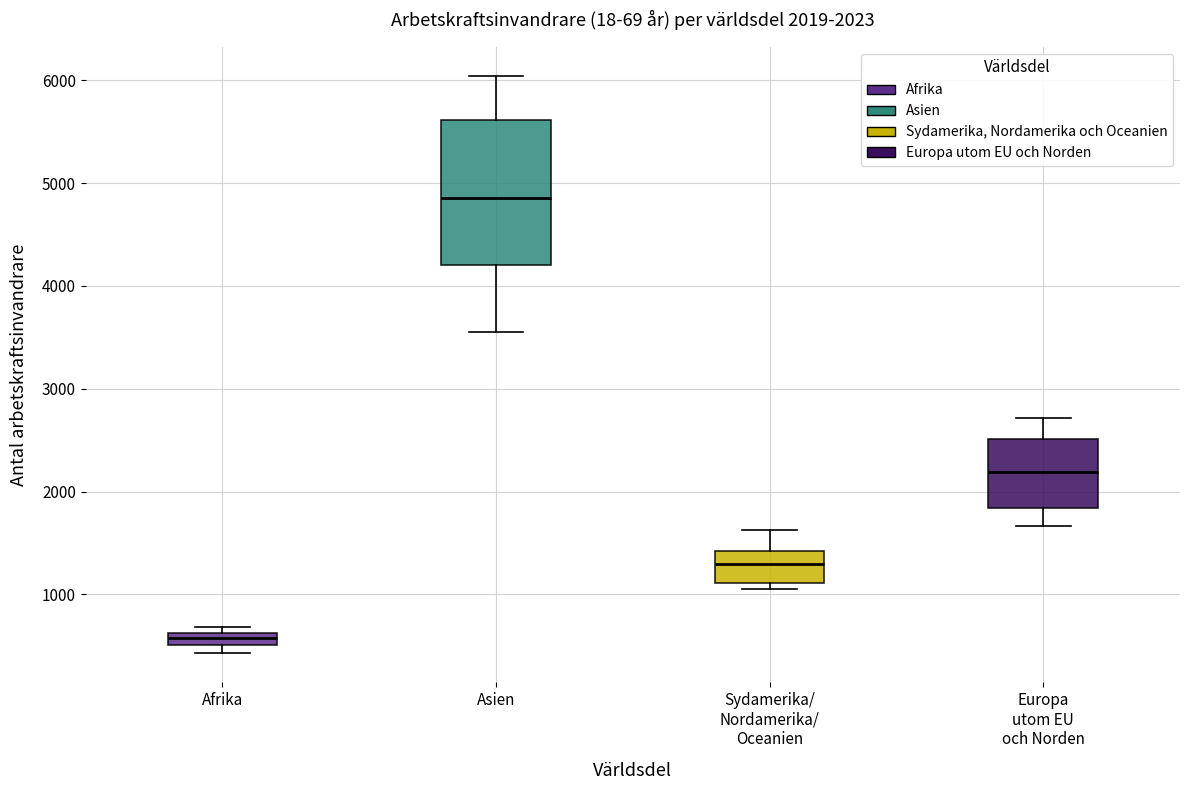

Comparing the boxes themselves (not the whiskers), which one is the tallest?

Asien